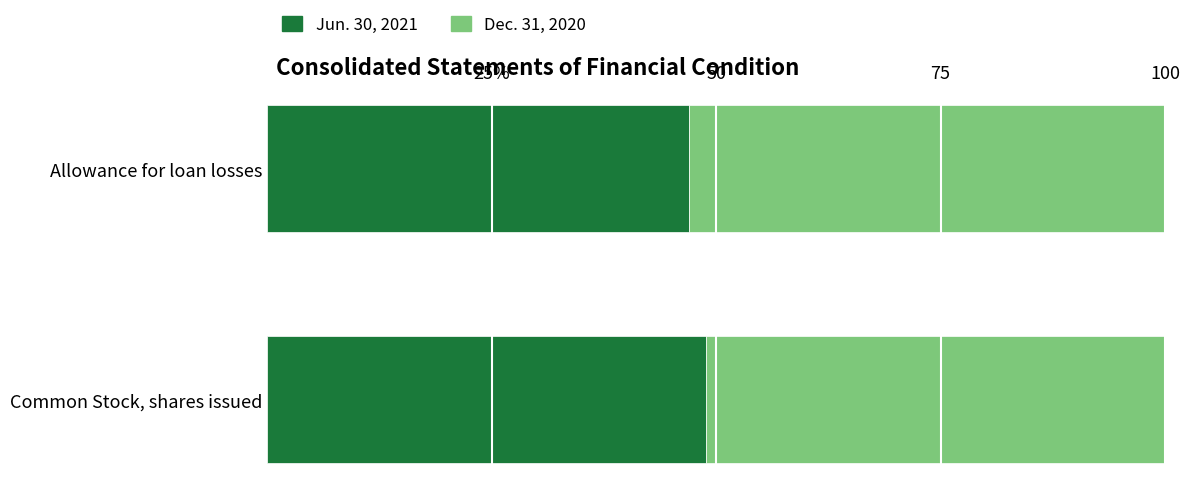

What is the difference between the maximum and minimum values in the Jun. 30, 2021 series?

1.9